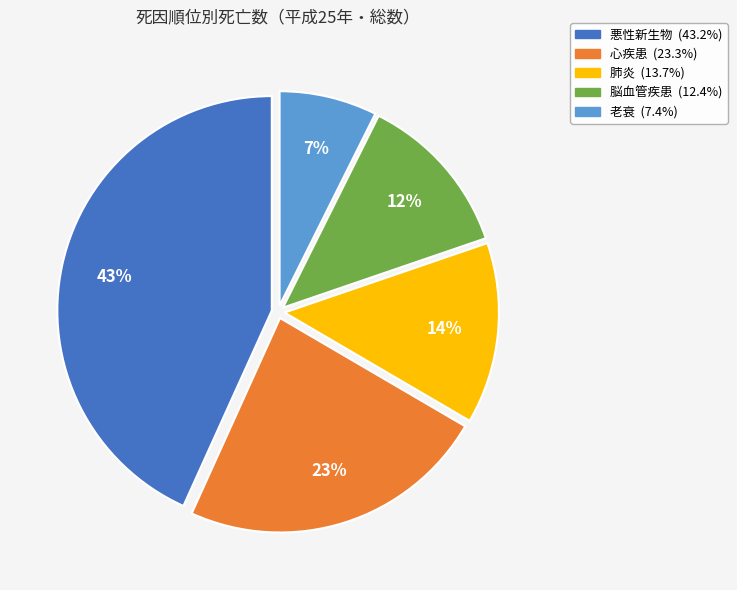

Is it true that 心疾患 is 14% of the pie?

False